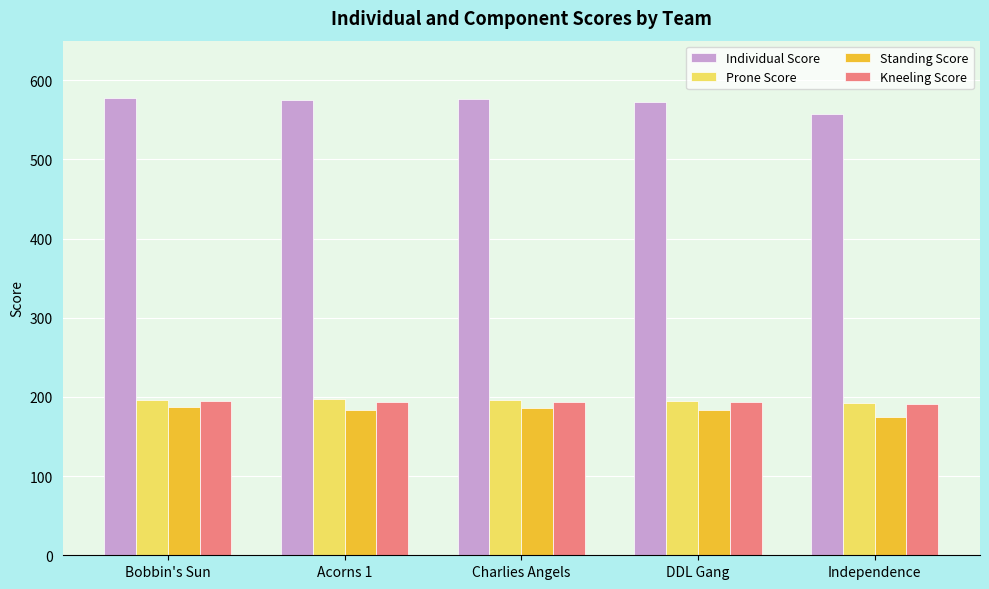

Is the value of Individual Score at Bobbin's Sun greater than the value of Standing Score at Independence?

Yes